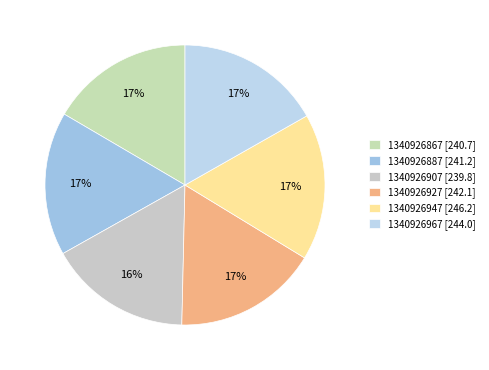

How much of the chart is everything except 1340926867?

83.4%